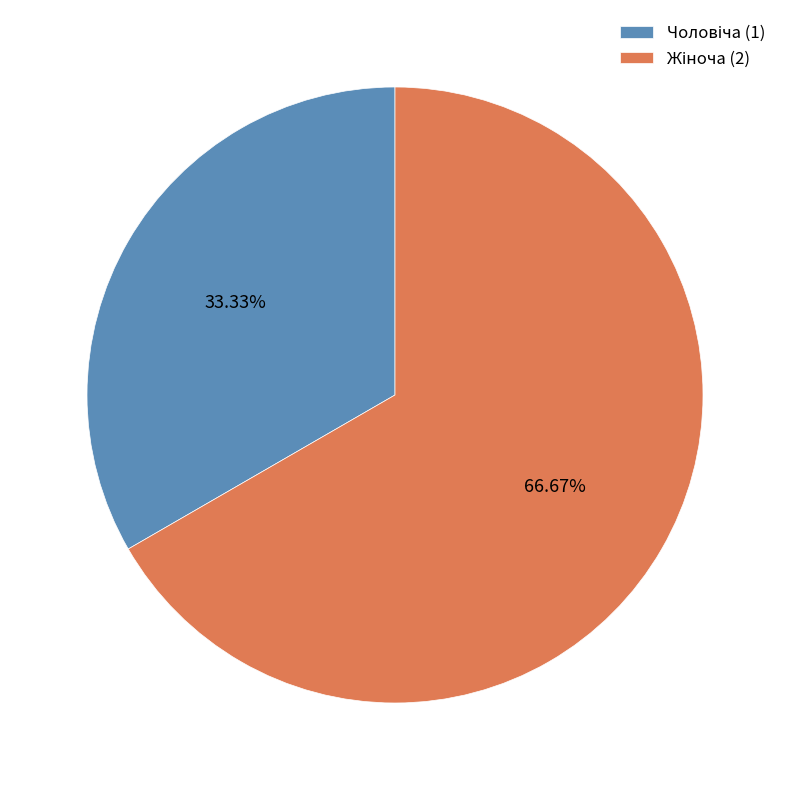

Is there a majority slice in this chart?

Yes